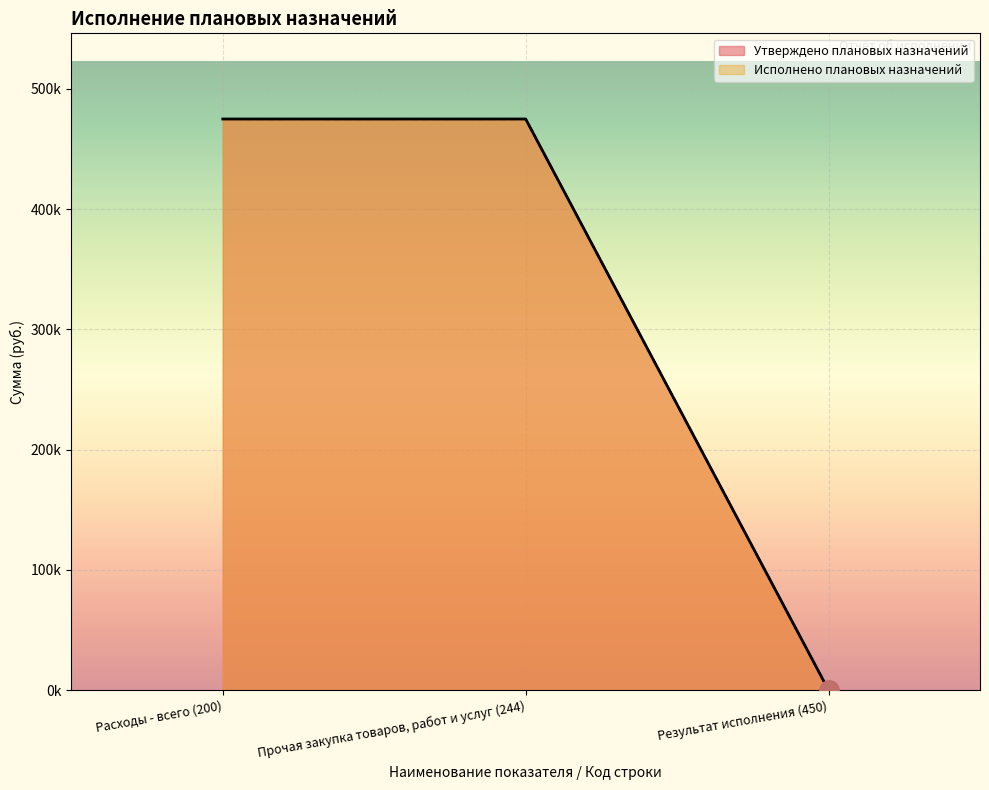

Is it true that Утверждено плановых назначений equals 0.0 at Результат исполнения (450)?

True